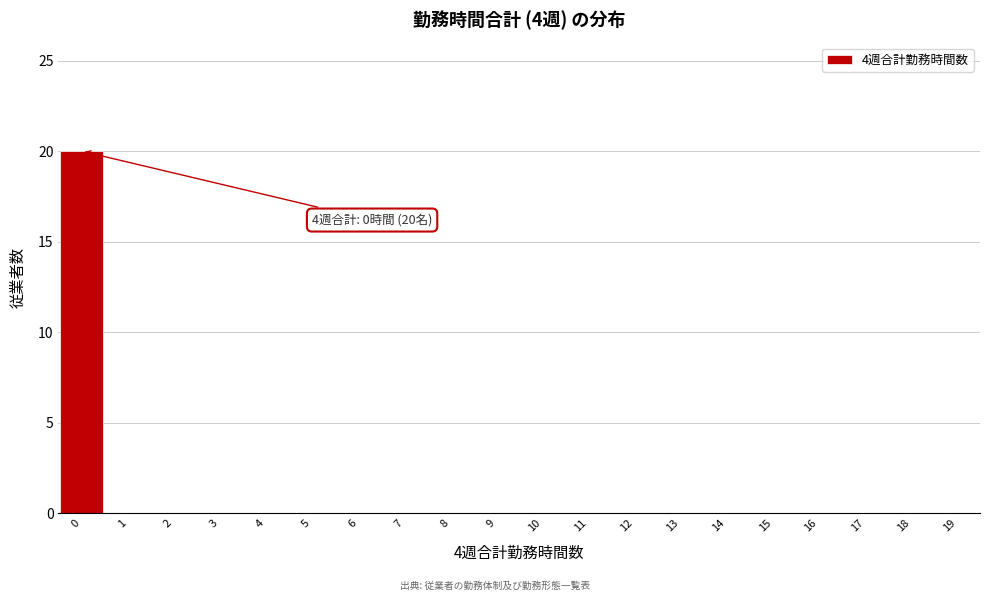

Over which range of the x-axis is the bar tallest?

-0.5 to 0.5